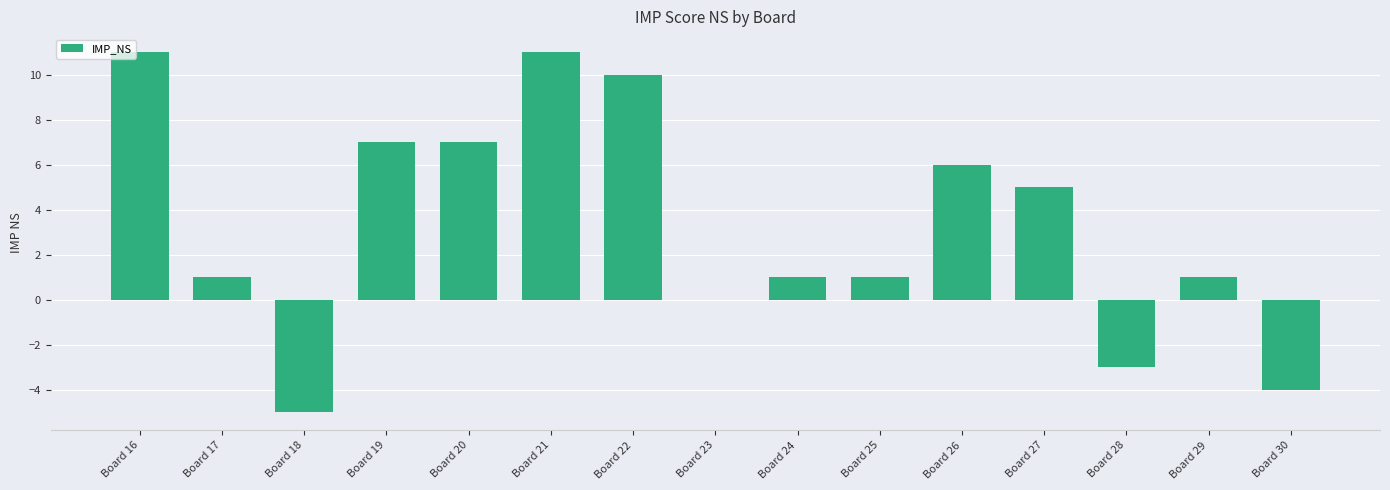

What is the ratio of the value at Board 27 to the value at Board 22?

0.5